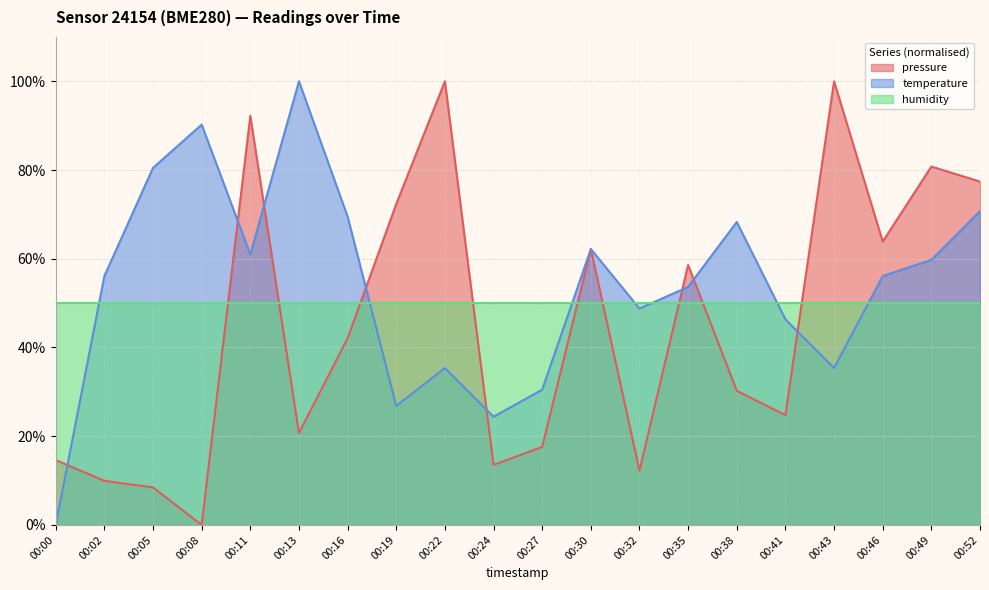

Where does the temperature series first go above 56?

00:02